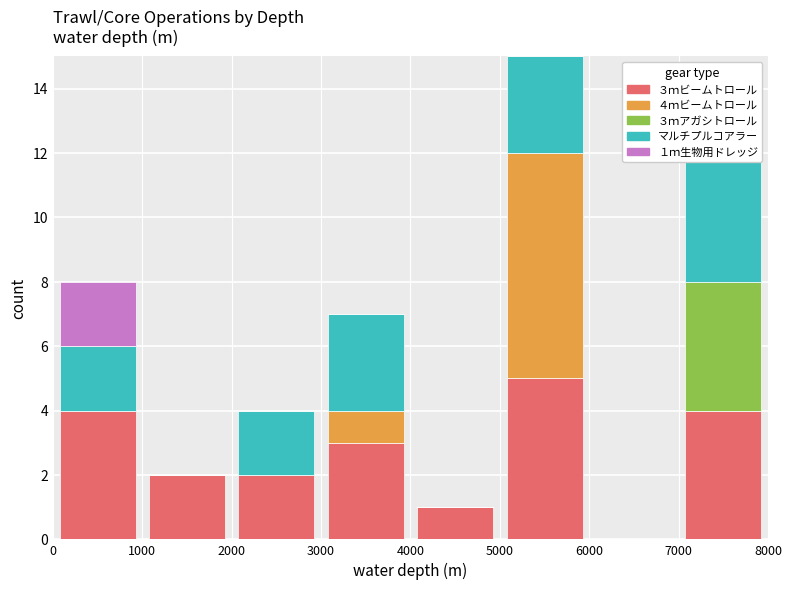

The マルチプルコアラー series shows 2 at 2000. True or false?

True